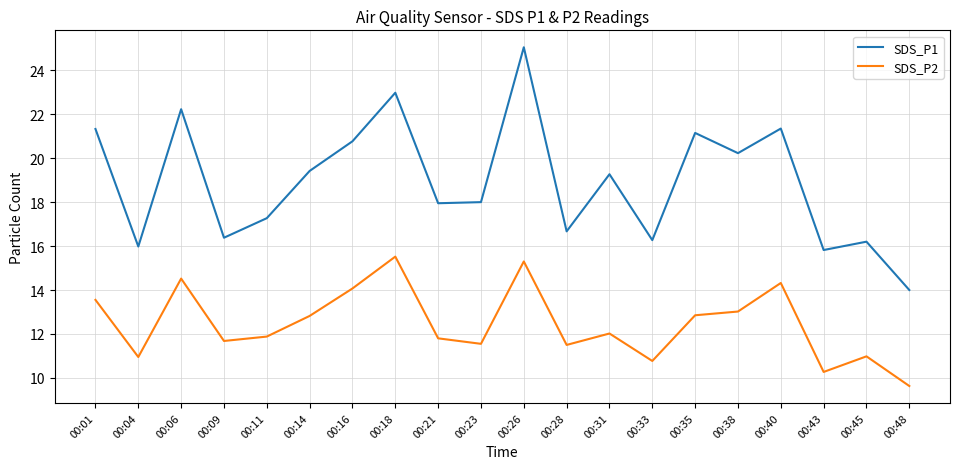

What is the difference between the highest and lowest values at 00:45?

5.2